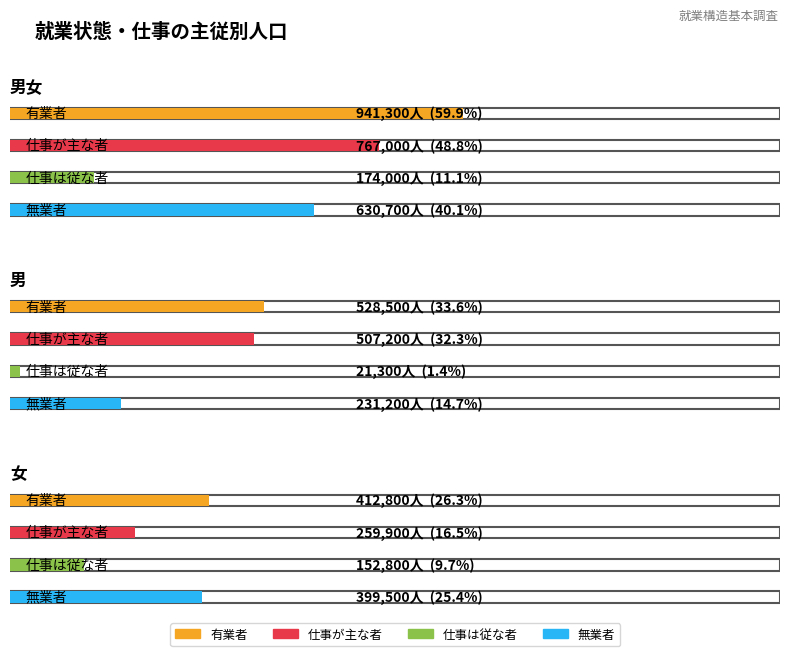

The 仕事は従な者 series shows 174000 at 男女. True or false?

True